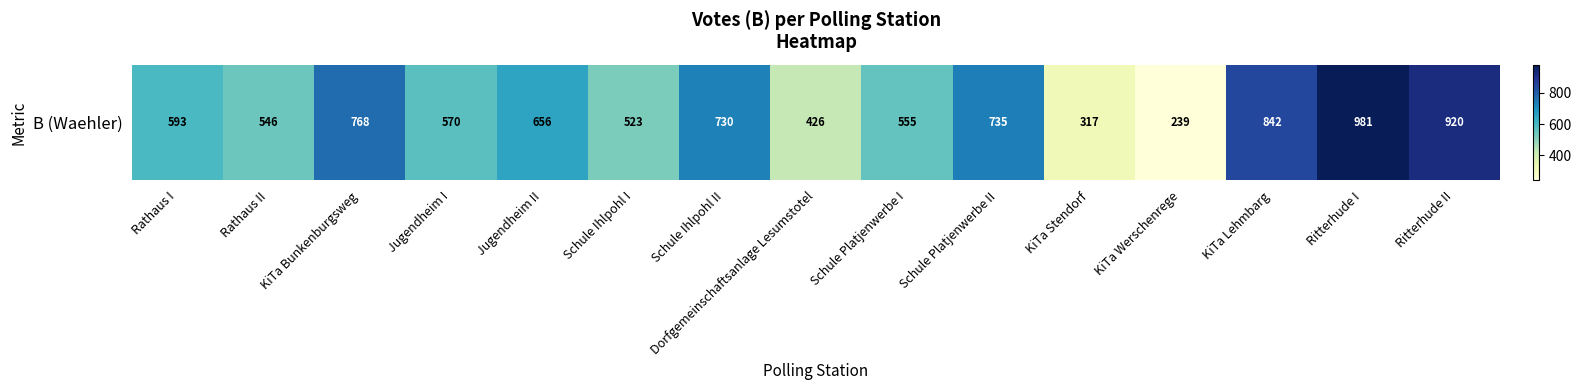

True or false: the data shows 154 at Rathaus I.

False